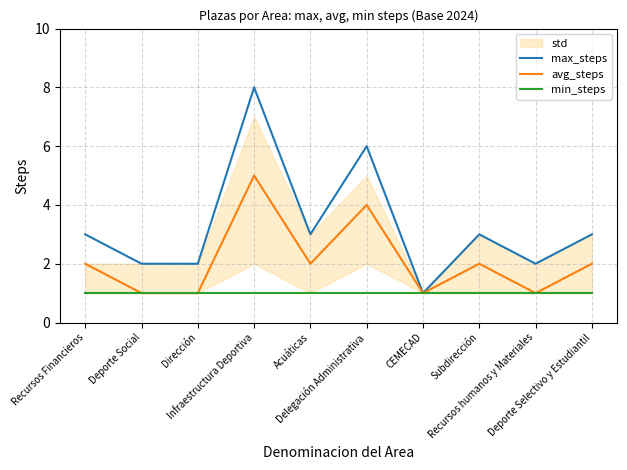

What is the approximate value of avg_steps at Infraestructura Deportiva?

5